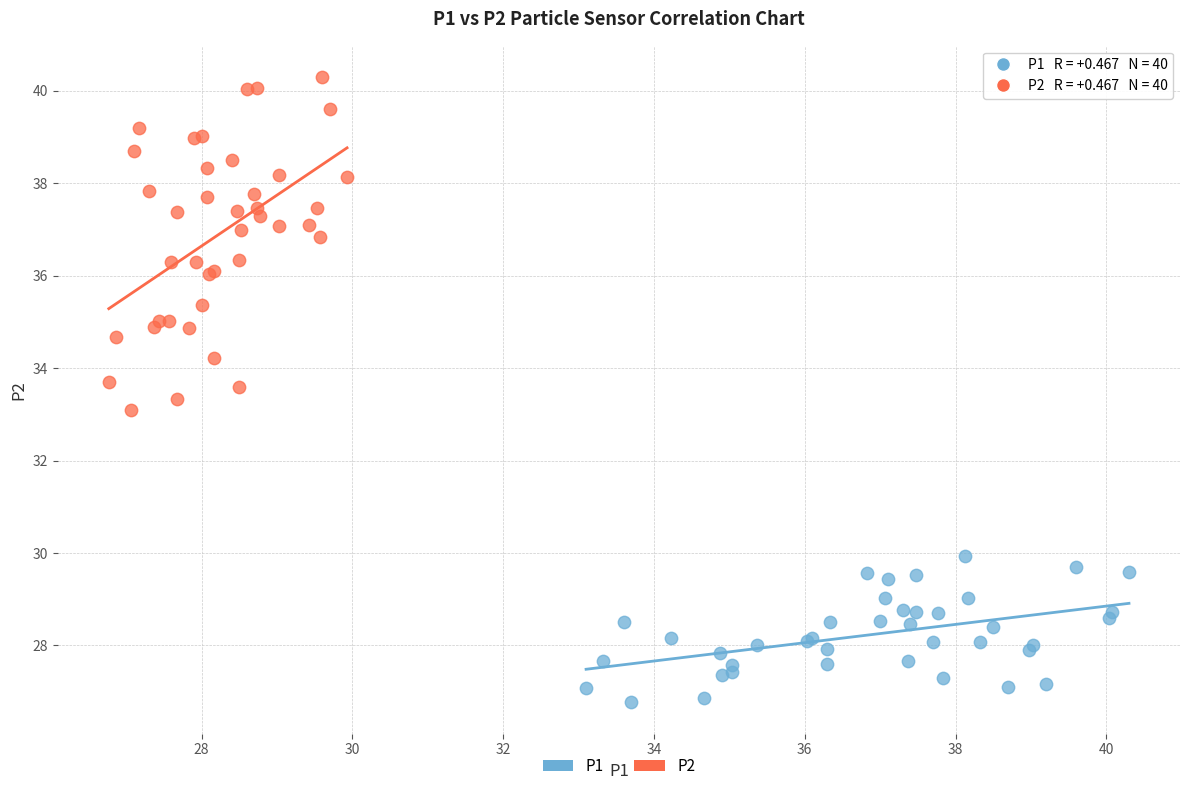

Which series contains the highest Y value?

P2